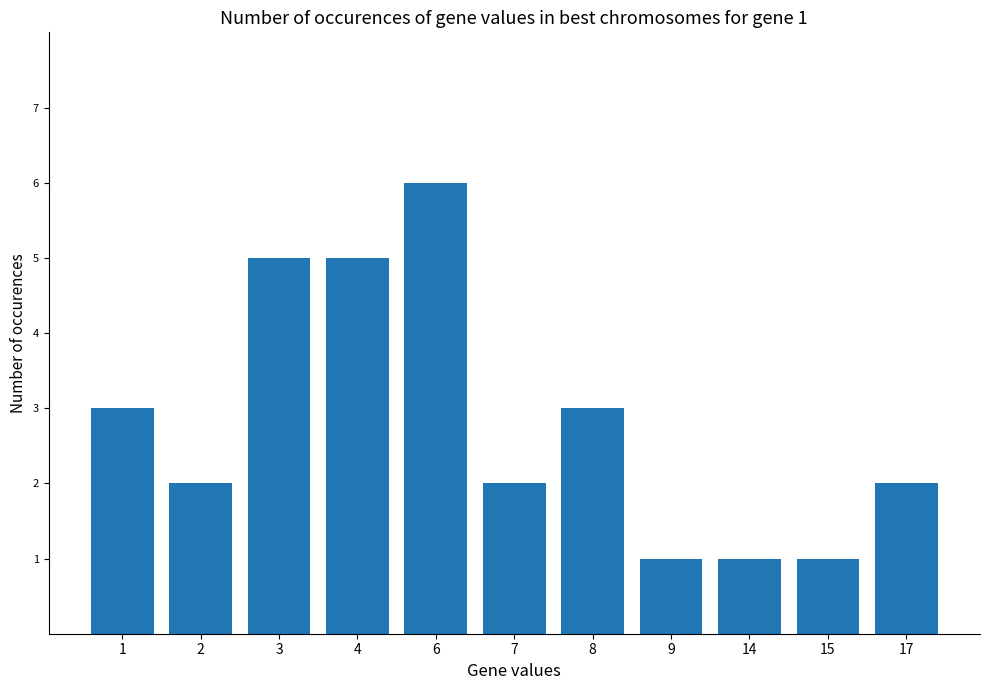

What is the sum of the values at 17 and 3?

7